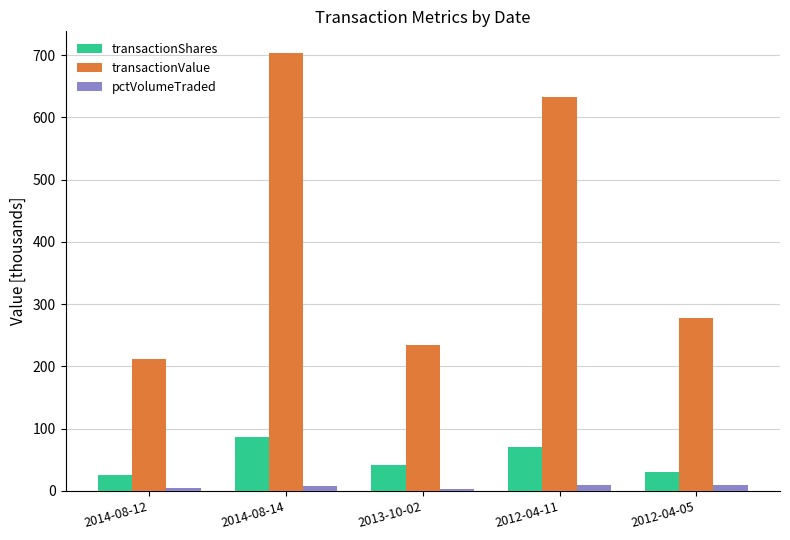

How many distinct data groups are displayed?

3